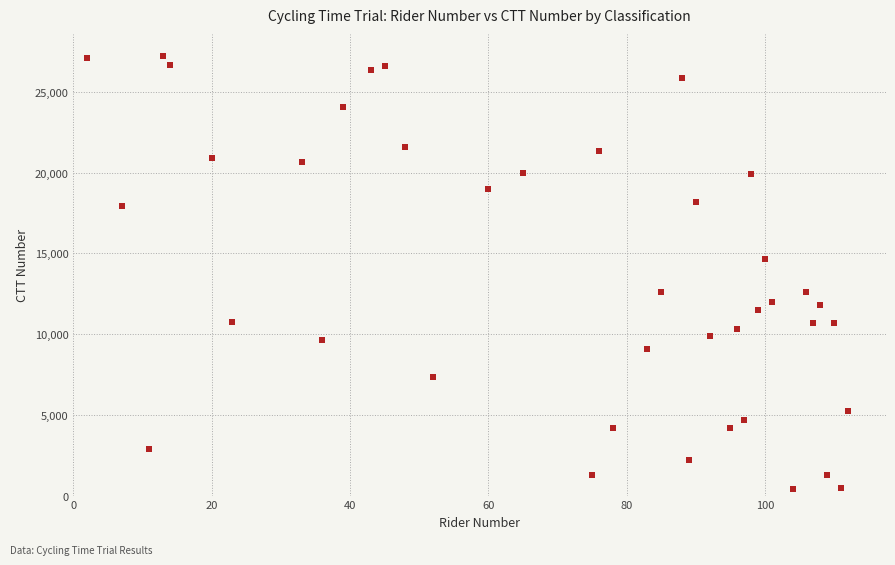

What Y value in the scatter plot is closest to 13815?

14625